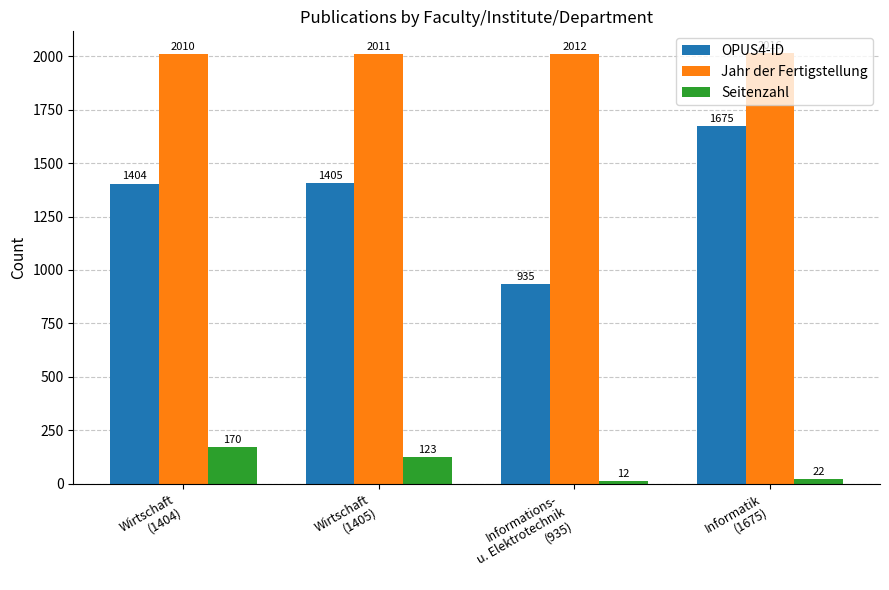

What is the lowest value of the Seitenzahl series?

12